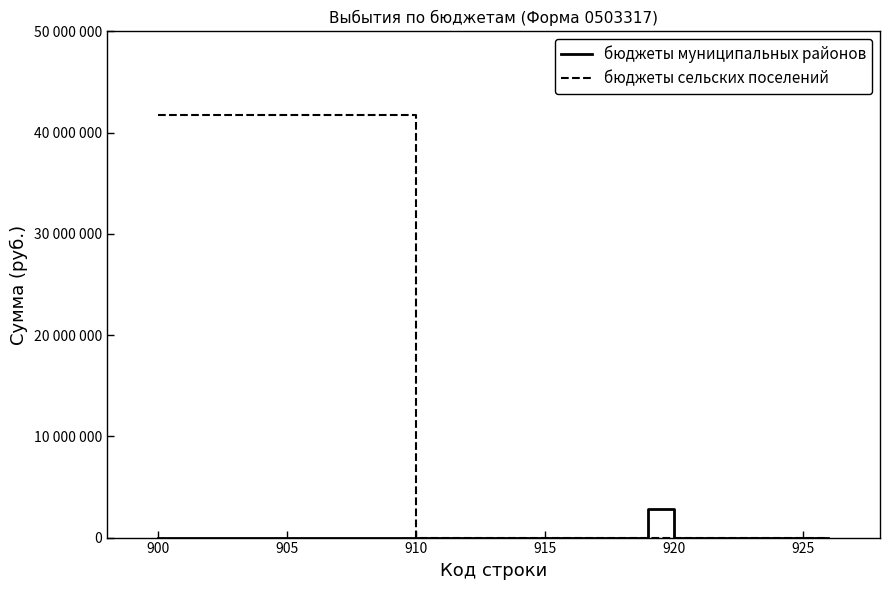

Does the chart display data point markers on the line(s)?

No